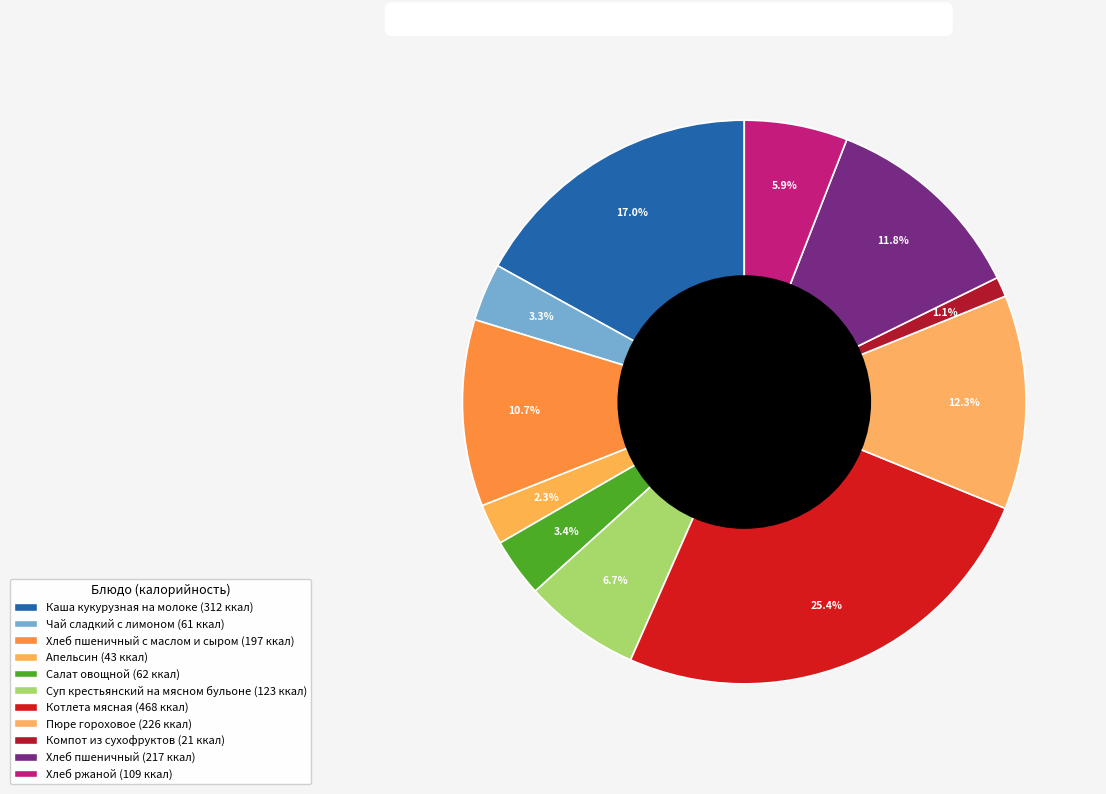

Rank the categories by value from highest to lowest.

Котлета мясная, Каша кукурузная на молоке, Пюре гороховое, Хлеб пшеничный, Хлеб пшеничный с маслом и сыром, Суп крестьянский на мясном бульоне, Хлеб ржаной, Салат овощной, Чай сладкий с лимоном, Апельсин, Компот из сухофруктов